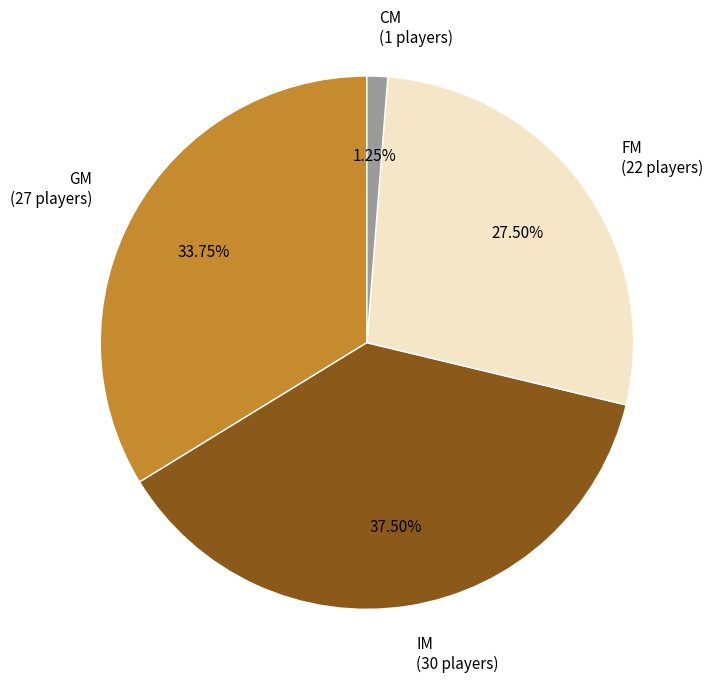

Is GM the majority of the pie?

No